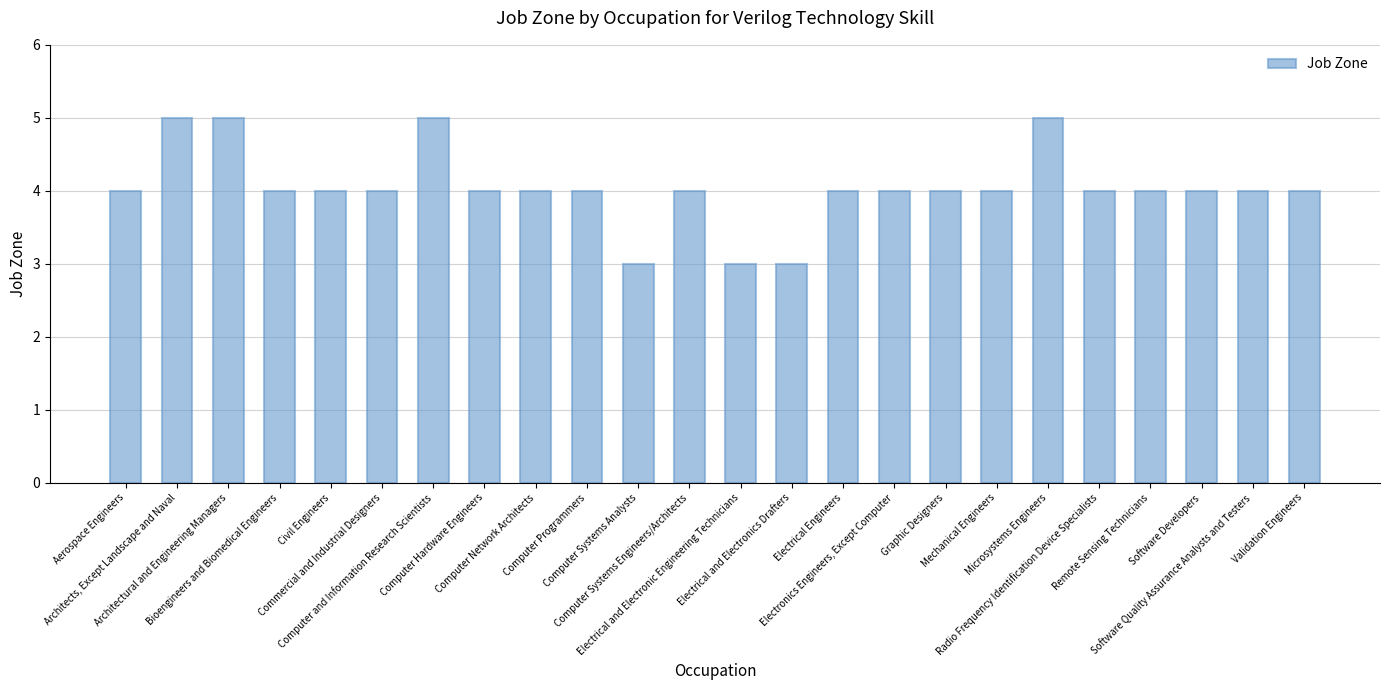

Reading left to right, extract all data points from this chart.

4	5	5	4	4	4	5	4	4	4	3	4	3	3	4	4	4	4	5	4	4	4	4	4